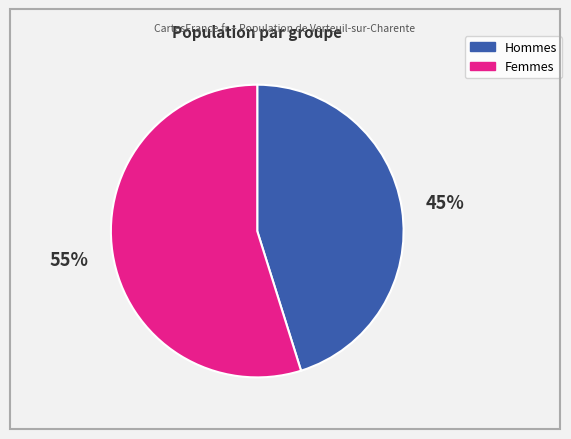

To the nearest percent, what is the average slice percentage?

50%